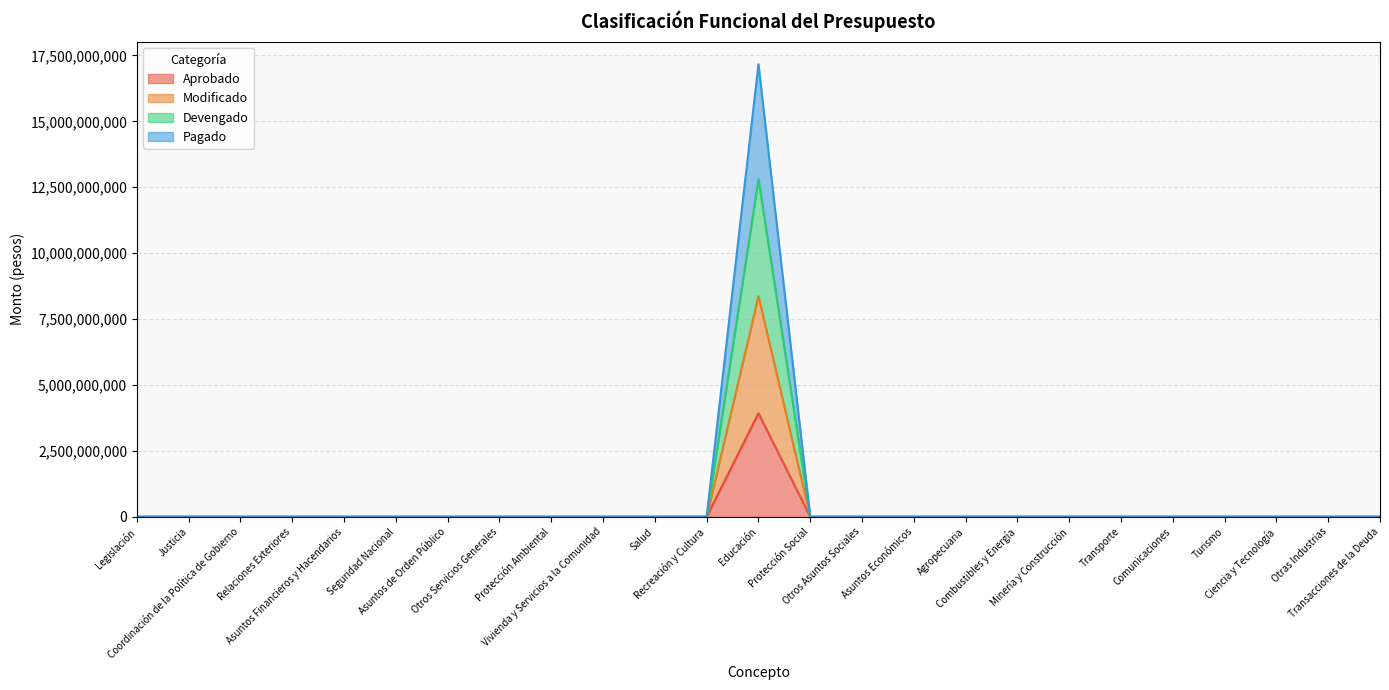

True or false: Aprobado and Pagado intersect in this chart.

False